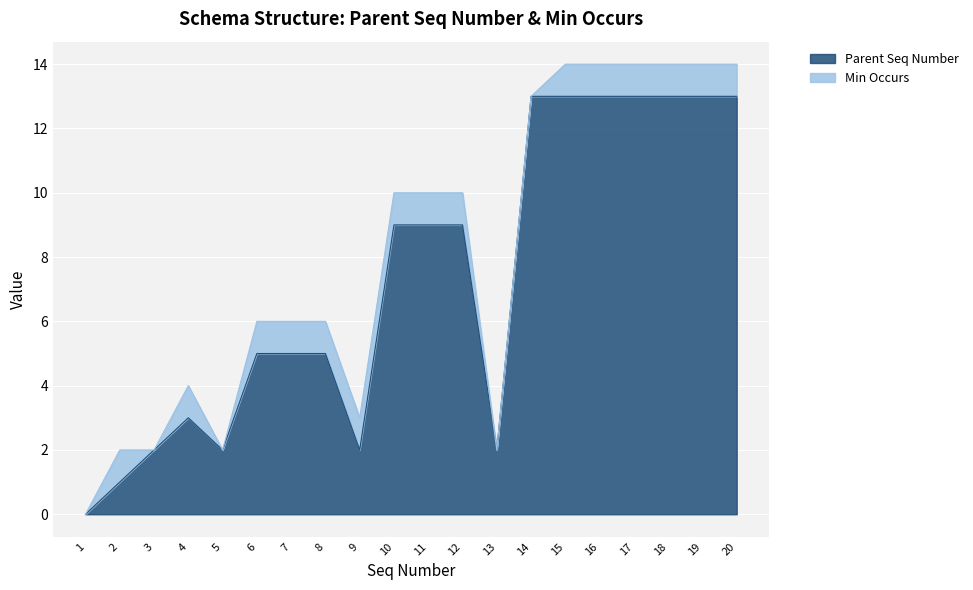

At which category does the chart reach its minimum across all series?

1